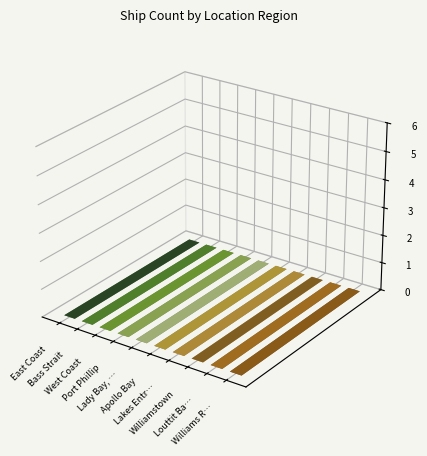

What is the label of the 7th bar from the right?

Port Phillip